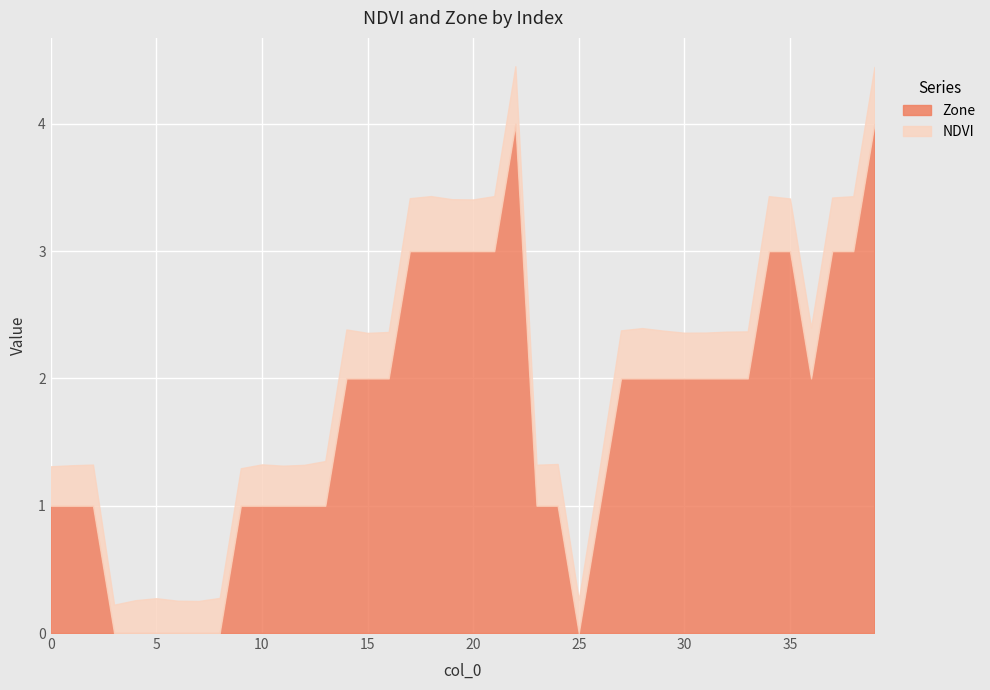

What is the value of the NDVI point at the 29th from the left?

0.4